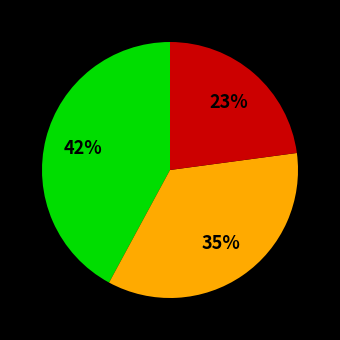

Is there a majority slice in this chart?

No